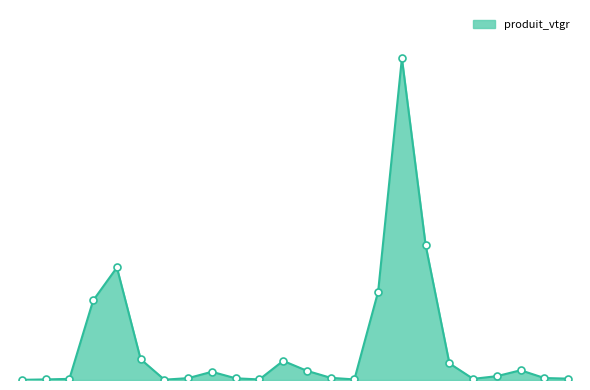

Reading left to right, extract all data points from this chart.

0.2	0.6	1.1	76.9	108.8	20.1	0.3	1.8	8.0	1.7	0.5	18.5	8.9	2.1	0.5	85.4	311.2	130.3	16.1	1.1	3.7	9.4	1.9	1.3